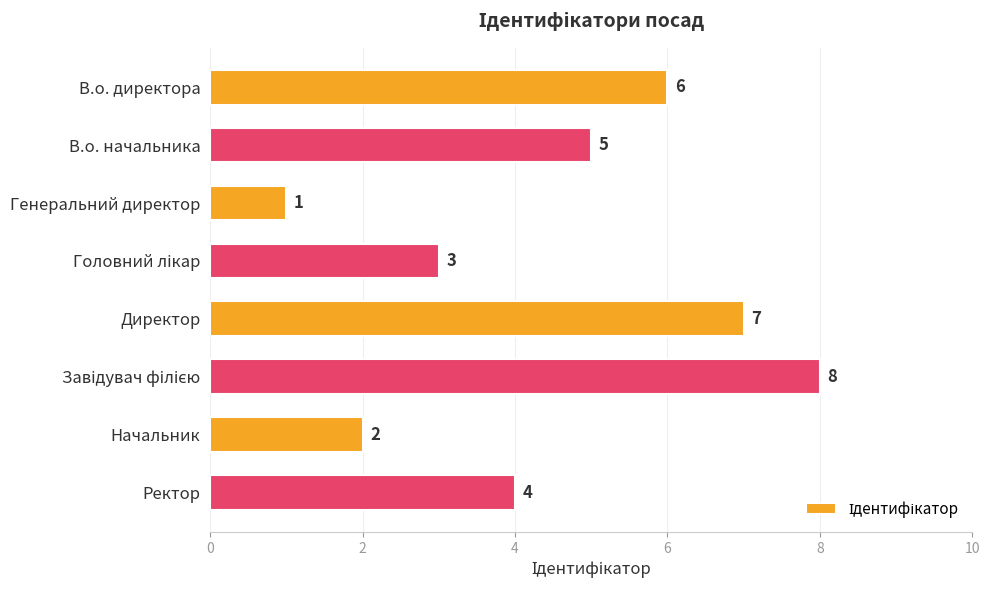

The value at Директор is 4. True or false?

False